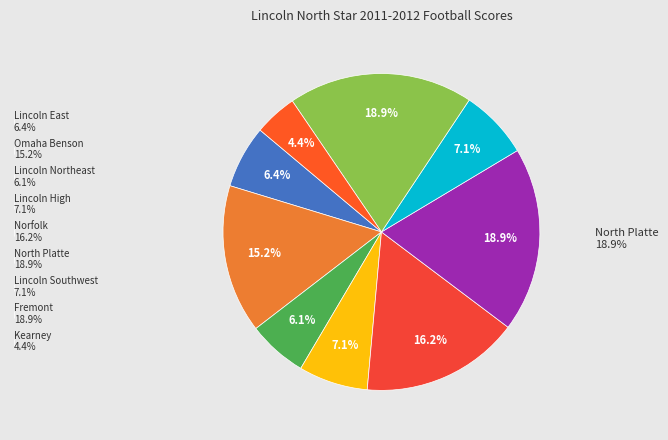

Is there any slice that represents more than half of the pie?

No